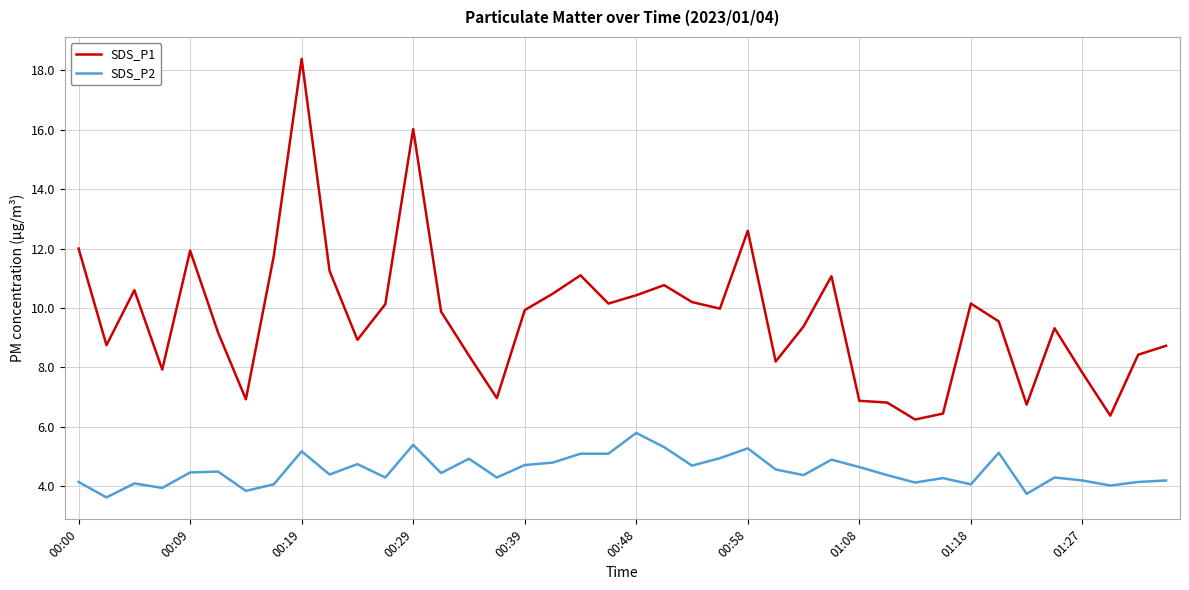

What is the maximum value for SDS_P2?

5.8